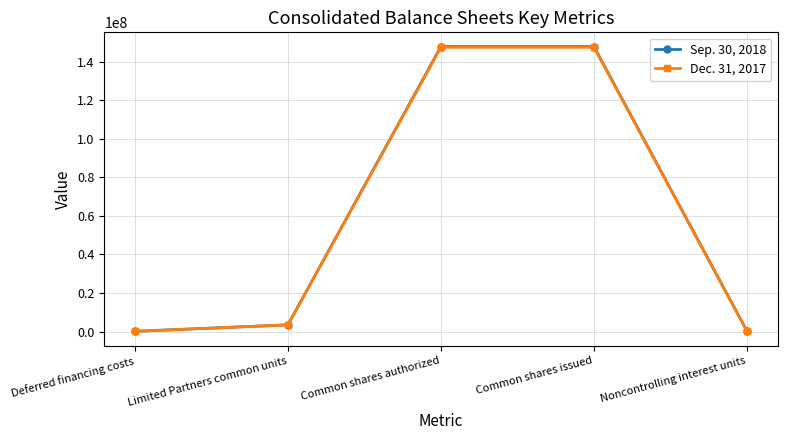

What is the difference between the highest and lowest values at Common shares issued?

361630